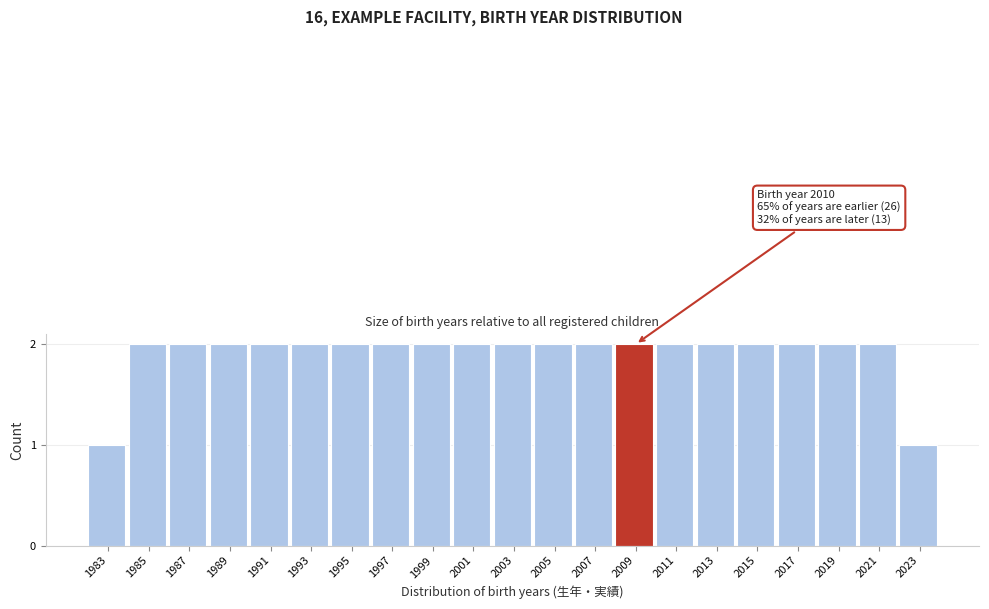

Reading right to left, list all the values displayed in this chart.

2023=1	2021=2	2019=2	2017=2	2015=2	2013=2	2011=2	2009=2	2007=2	2005=2	2003=2	2001=2	1999=2	1997=2	1995=2	1993=2	1991=2	1989=2	1987=2	1985=2	1983=1